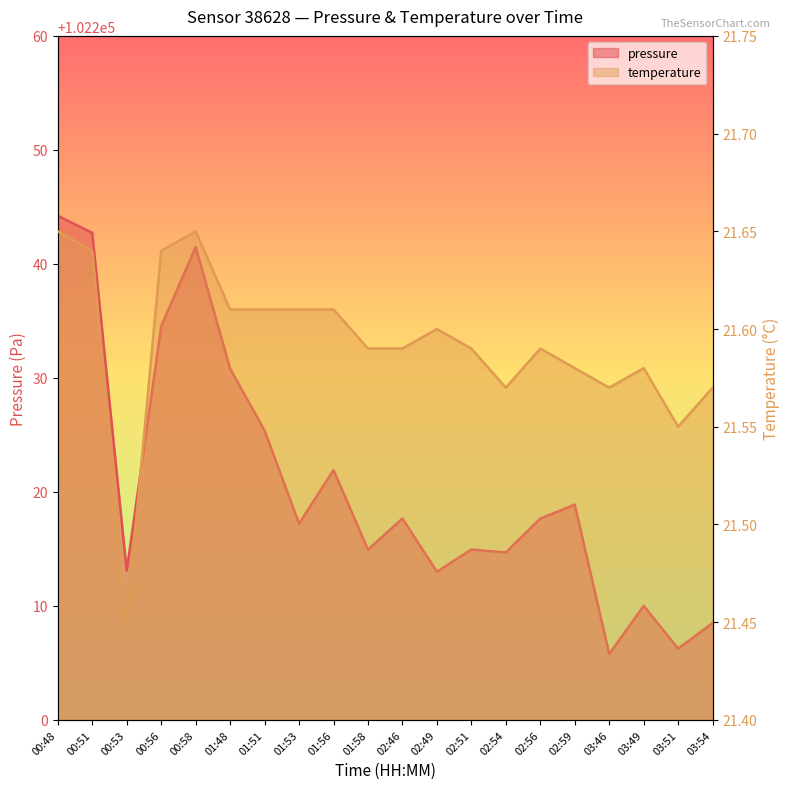

Reading right to left, transcribe all the data shown in this chart.

pressure: 03:54=102208.5	03:51=102206.2	03:49=102210.0	03:46=102205.8	02:59=102218.9	02:56=102217.7	02:54=102214.7	02:51=102214.9	02:49=102213.0	02:46=102217.7	01:58=102214.9	01:56=102221.9	01:53=102217.2	01:51=102225.4	01:48=102230.8	00:58=102241.5	00:56=102234.5	00:53=102213.1	00:51=102242.7	00:48=102244.2
temperature: 03:54=21.6	03:51=21.6	03:49=21.6	03:46=21.6	02:59=21.6	02:56=21.6	02:54=21.6	02:51=21.6	02:49=21.6	02:46=21.6	01:58=21.6	01:56=21.6	01:53=21.6	01:51=21.6	01:48=21.6	00:58=21.6	00:56=21.6	00:53=21.4	00:51=21.6	00:48=21.6